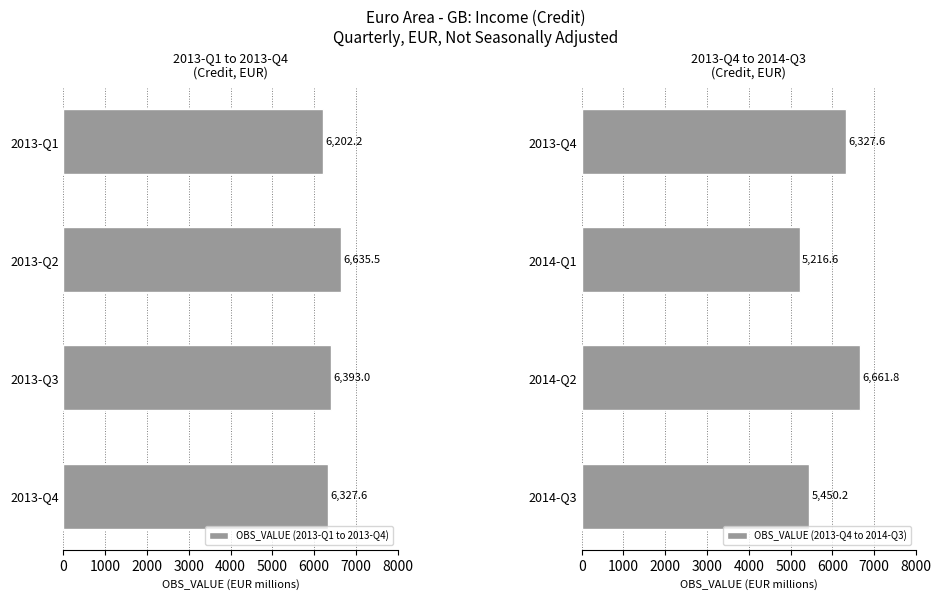

Reading right to left, what are all the values shown in this chart?

OBS_VALUE (2013-Q1 to 2013-Q4): 6327.6	6393.0	6635.5	6202.2
OBS_VALUE (2013-Q4 to 2014-Q3): 5450.2	6661.8	5216.6	6327.6